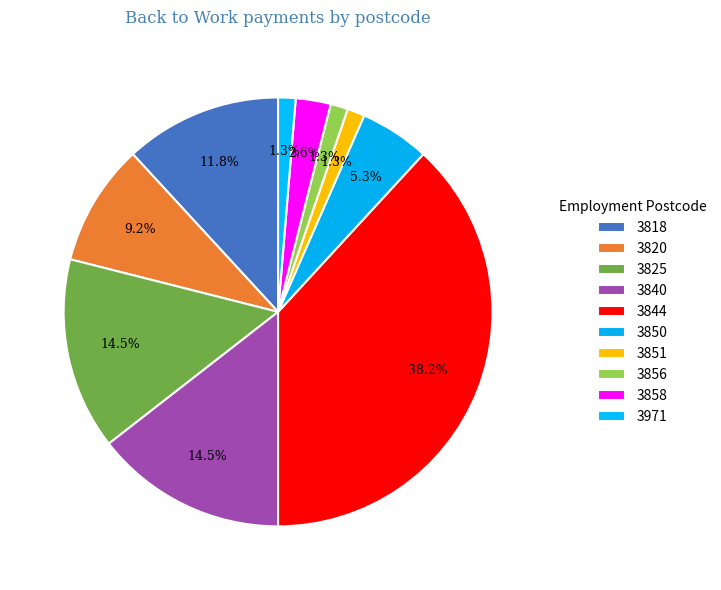

What is the change in value from 3825 to 3850?

-7